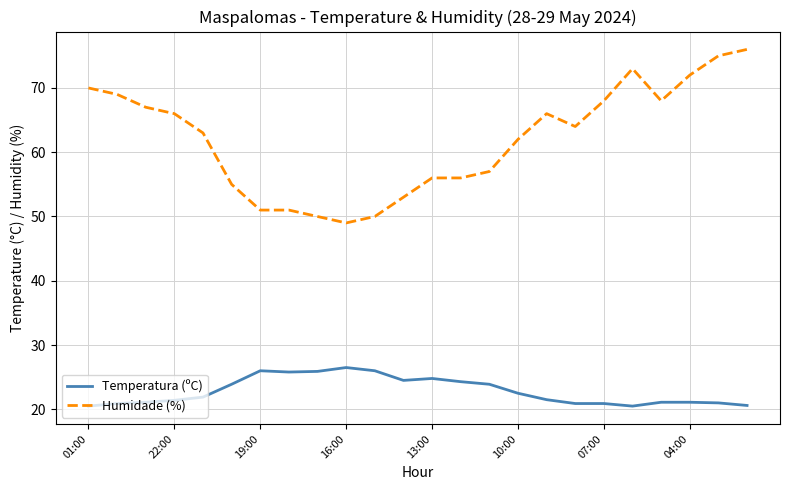

Which series has the largest total across all categories?

Humidade (%)